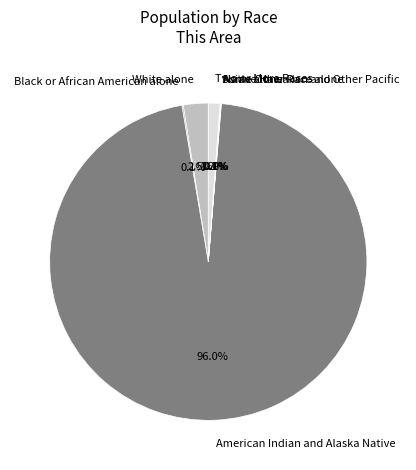

Which slice is the largest?

American Indian and Alaska Native